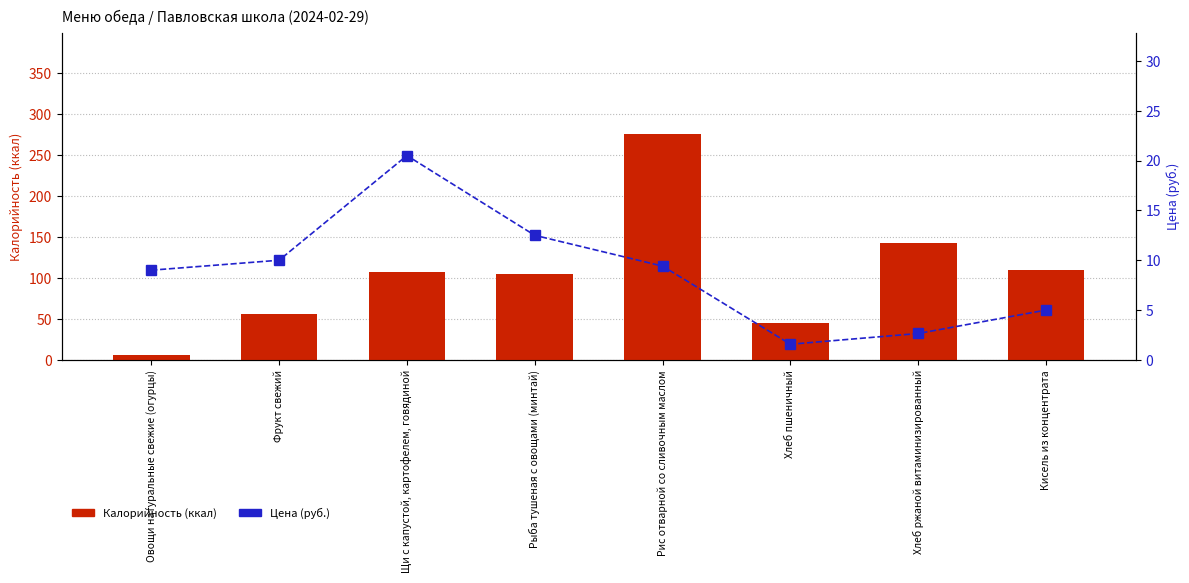

What value does the Цена series have at Хлеб ржаной витаминизированный?

2.6